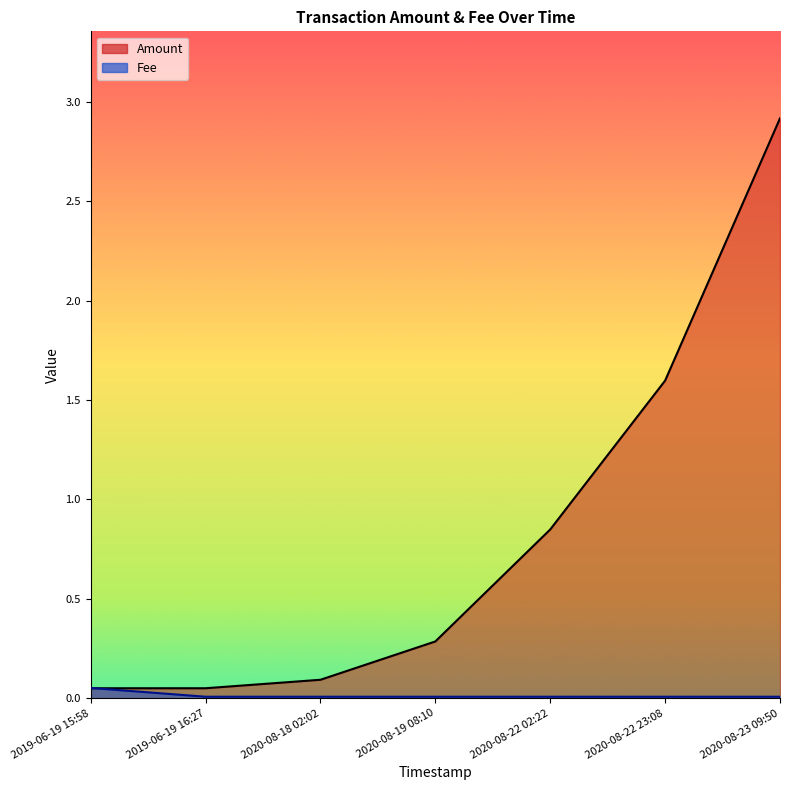

At 2020-08-22 02:22, list the series in order from largest to smallest.

Amount, Fee